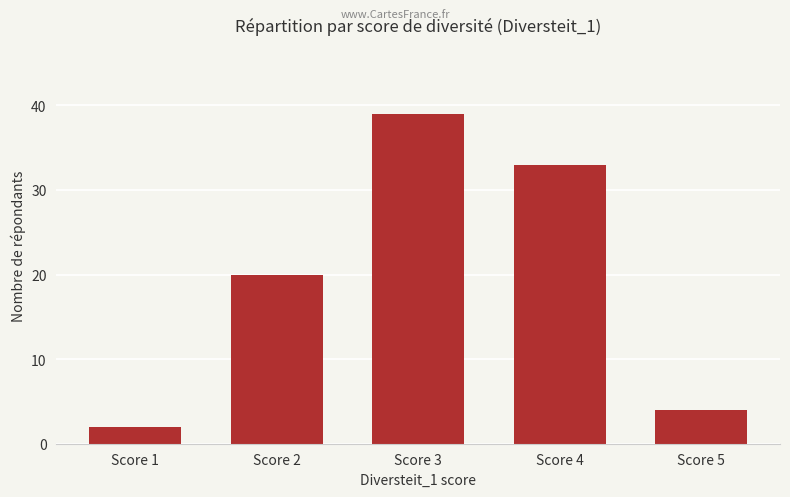

Reading left to right, what are all the values shown in this chart?

2	20	39	33	4